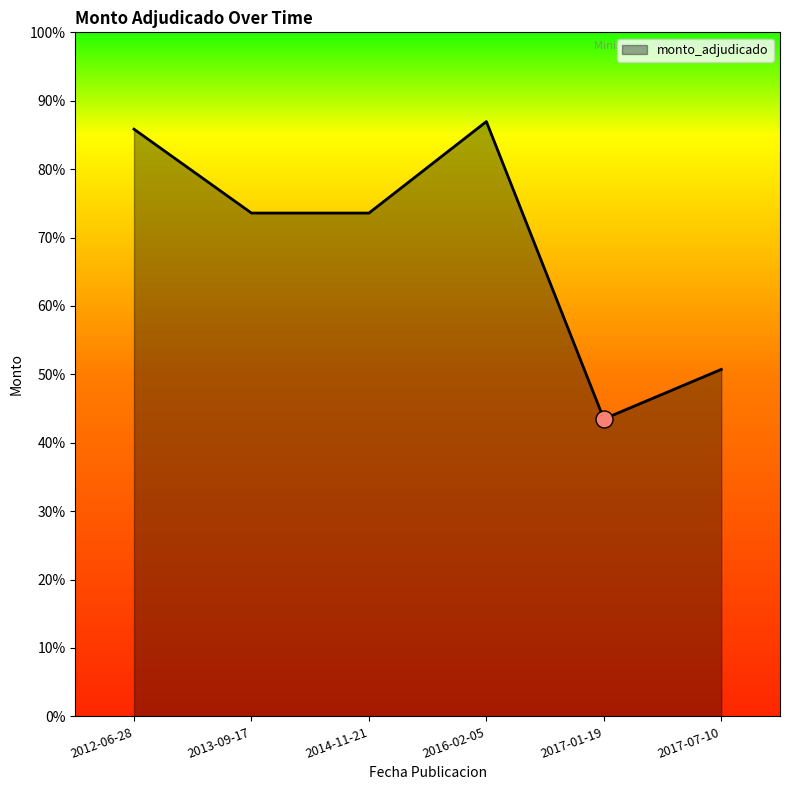

What is the ratio of the value at 2017-01-19 to the value at 2012-06-28?

0.5